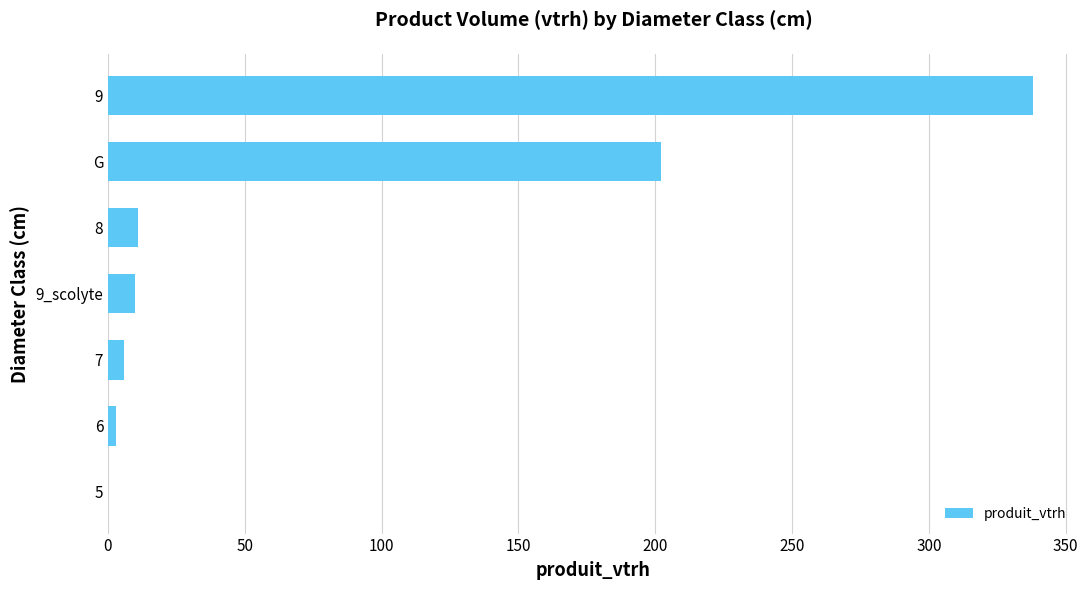

What is the change in value from 5 to 9?

+338